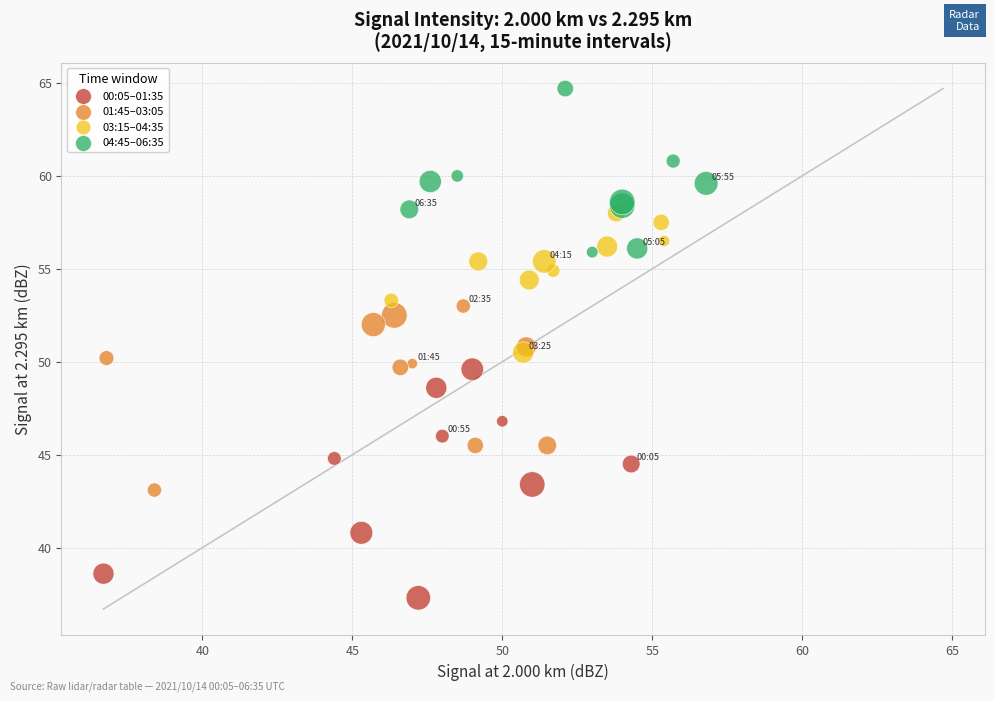

What are all the series names shown in the legend?

00:05–01:35, 01:45–03:05, 03:15–04:35, 04:45–06:35